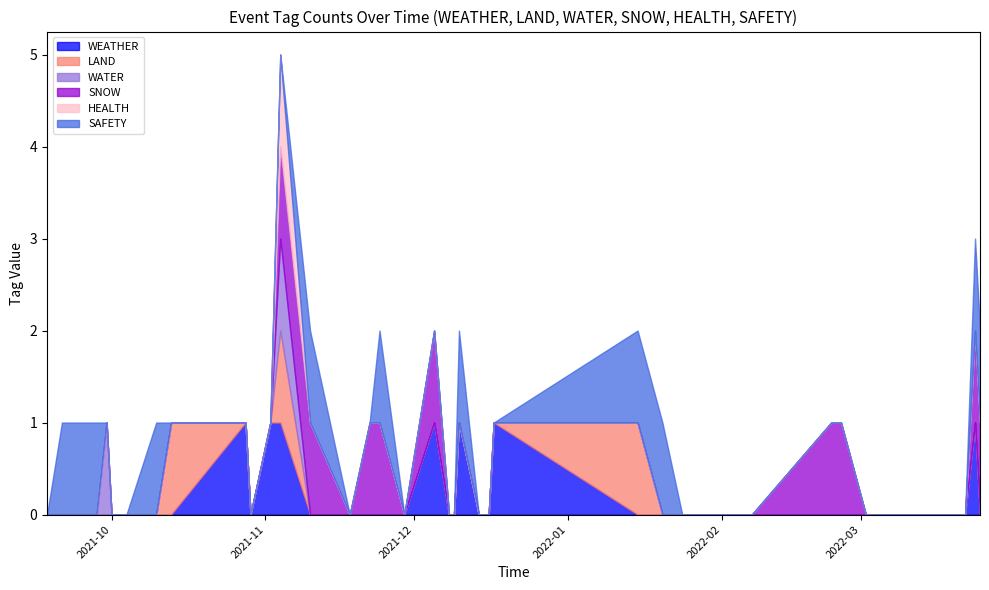

At which category is the sum across all series the highest?

2021-11-04